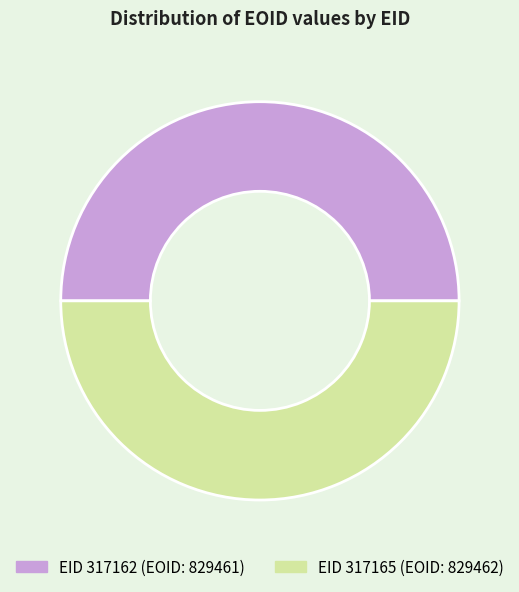

Count the number of slices in the pie.

2